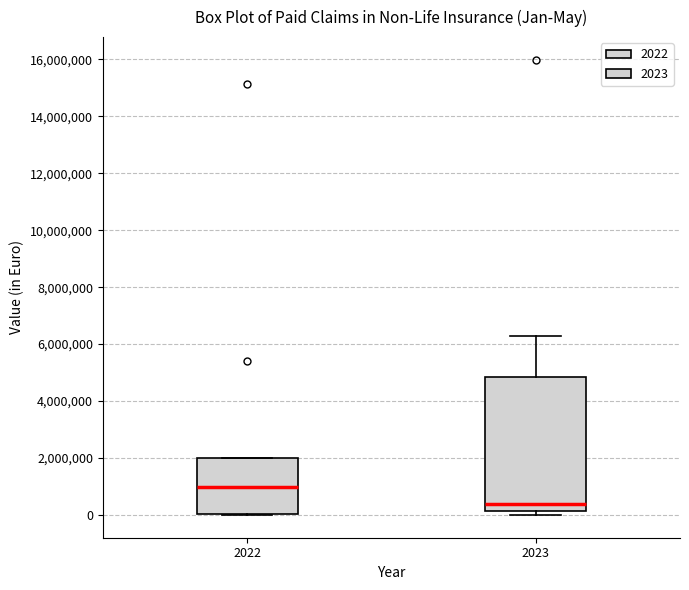

Reading left to right, transcribe this box plot: for each box, give where its median line is, the range the box spans, and where its two whiskers end, as read against the y-axis. The values are not printed on the chart, so give them approximately, as read against the axis.

2022: median 1000000, box 0 to 2000000, whiskers 0 to 2000000
2023: median 400000, box 200000 to 4800000, whiskers 0 to 6200000